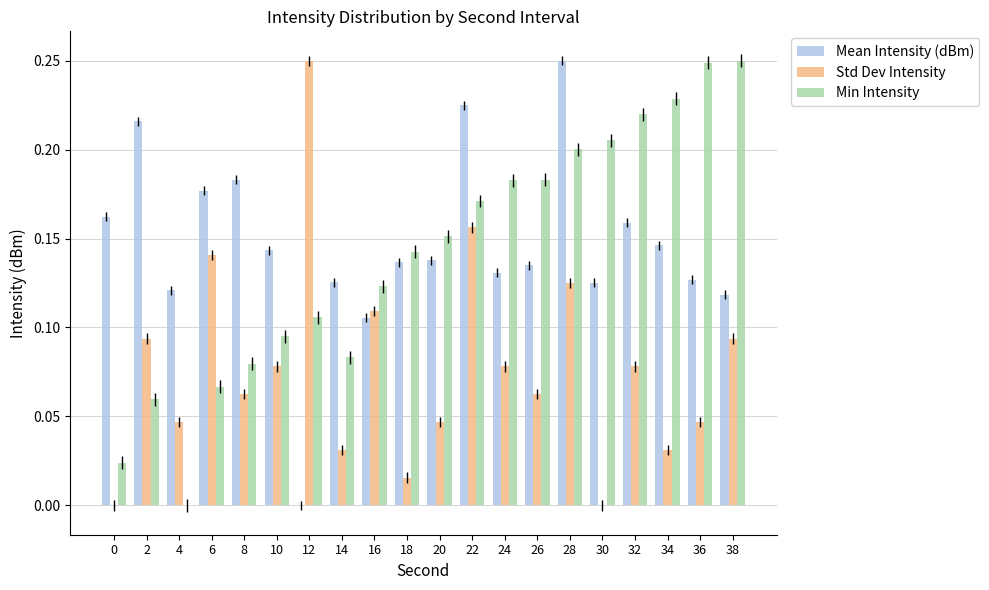

True or false: Std Dev Intensity has a value of 0.0 at 26.

False